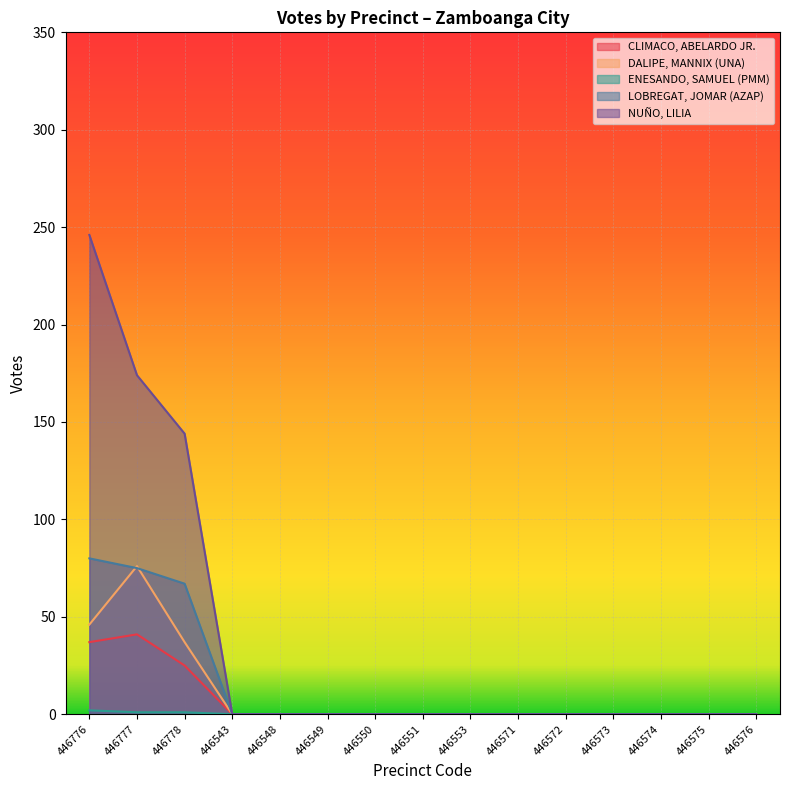

Does the chart display data point markers on the line(s)?

No